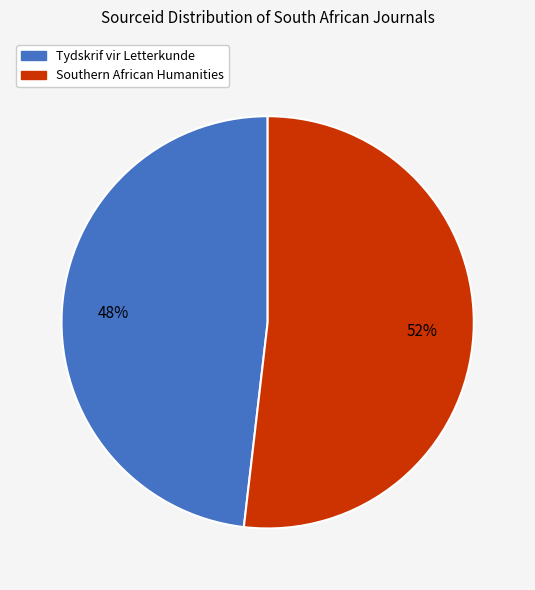

What is the smallest slice in the pie chart?

Tydskrif vir Letterkunde